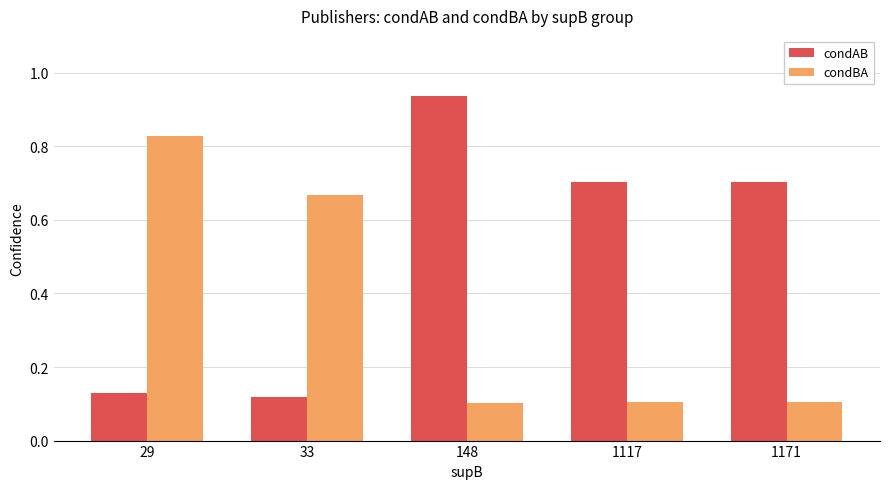

At which label does condAB reach its peak?

148